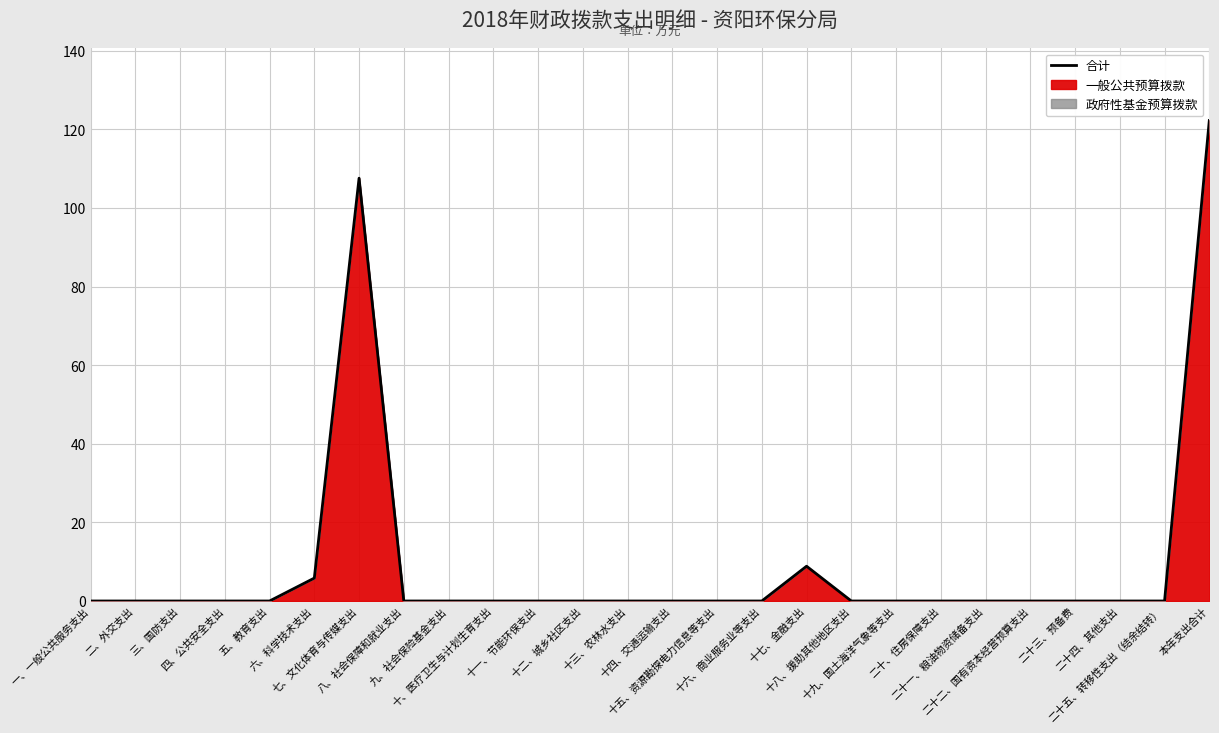

Reading left to right, list all the values displayed in this chart.

0.0	0.0	0.0	0.0	0.0	5.8	107.6	0.0	0.0	0.0	0.0	0.0	0.0	0.0	0.0	0.0	8.8	0.0	0.0	0.0	0.0	0.0	0.0	0.0	0.0	122.3